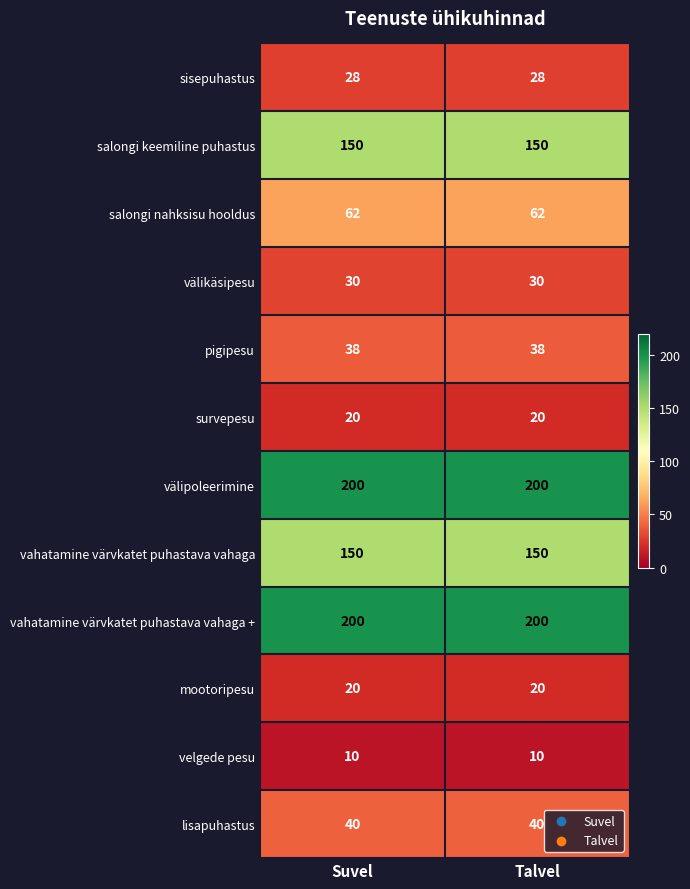

True or false: salongi keemiline puhastus has a value of 150 at Talvel.

True